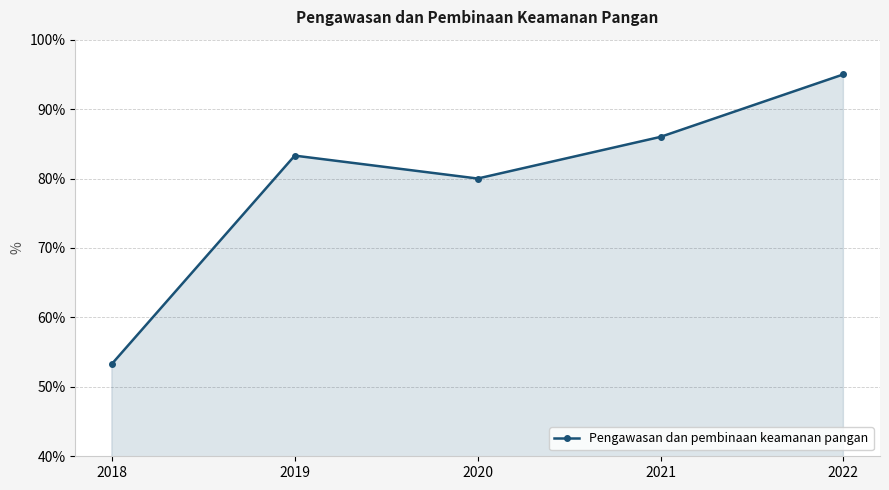

What is the average value?

79.5